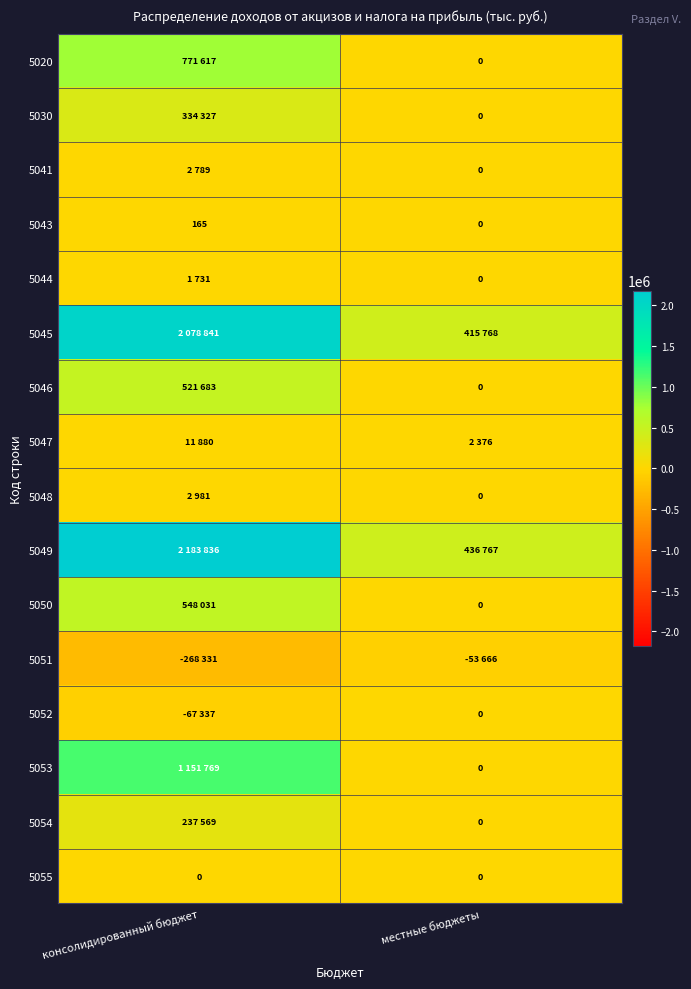

At how many categories does at least one series exceed 190603?

2